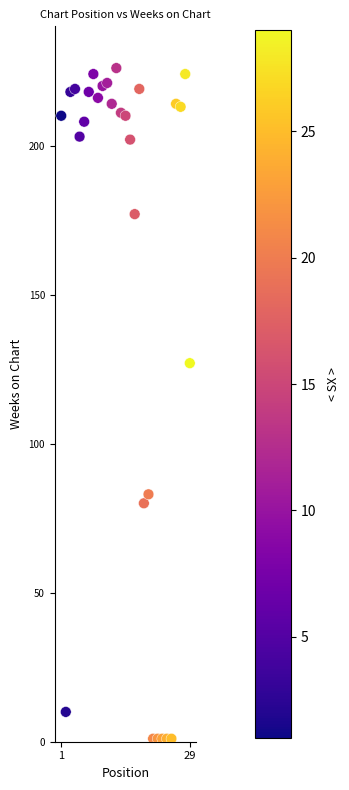

What is the range of X values (max minus min)?

28